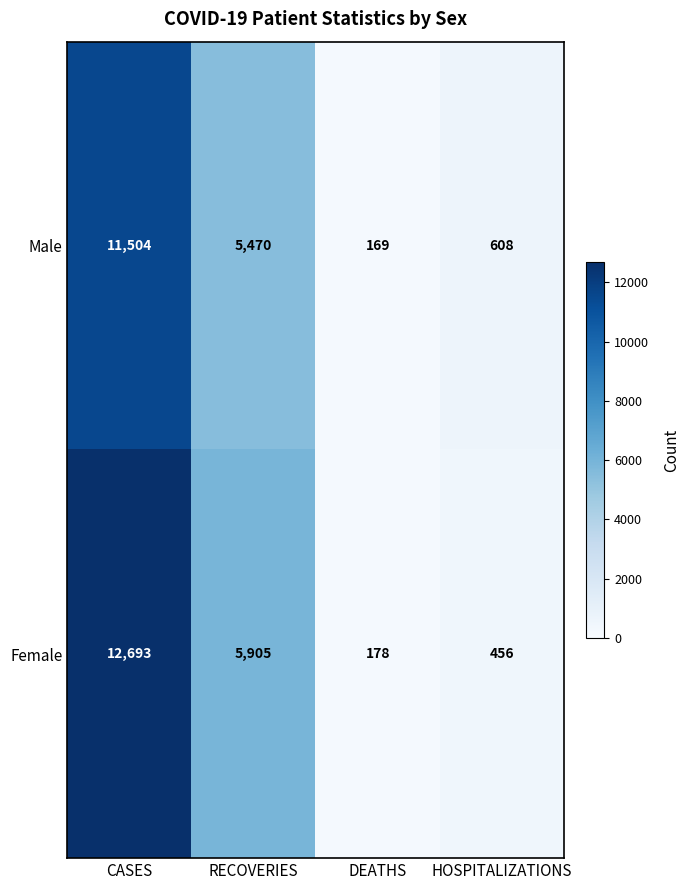

Is it true that Male equals 1015 at HOSPITALIZATIONS?

False